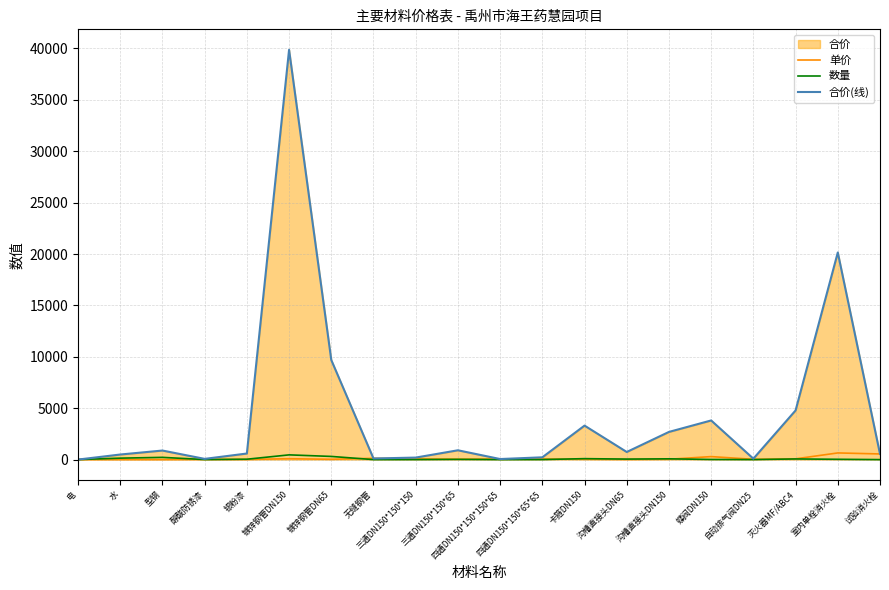

At how many categories does at least one series exceed 29819?

1